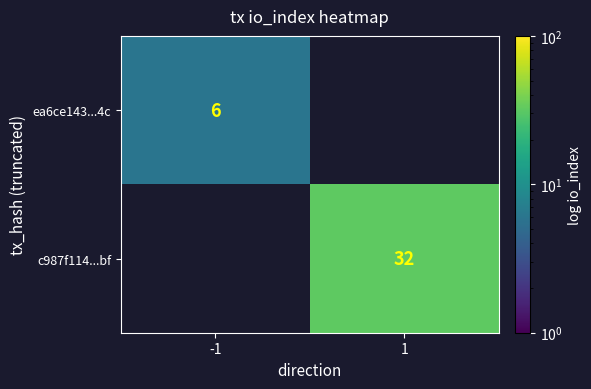

Is it true that ea6ce143...4c equals 4 at -1?

False